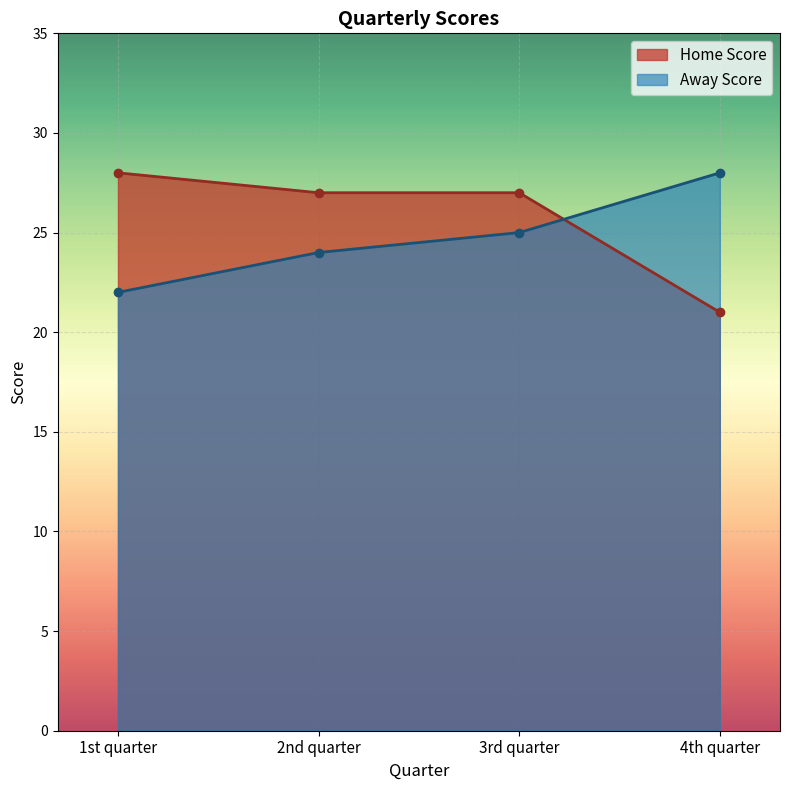

True or false: Home Score has a value of 27 at 3rd quarter.

True